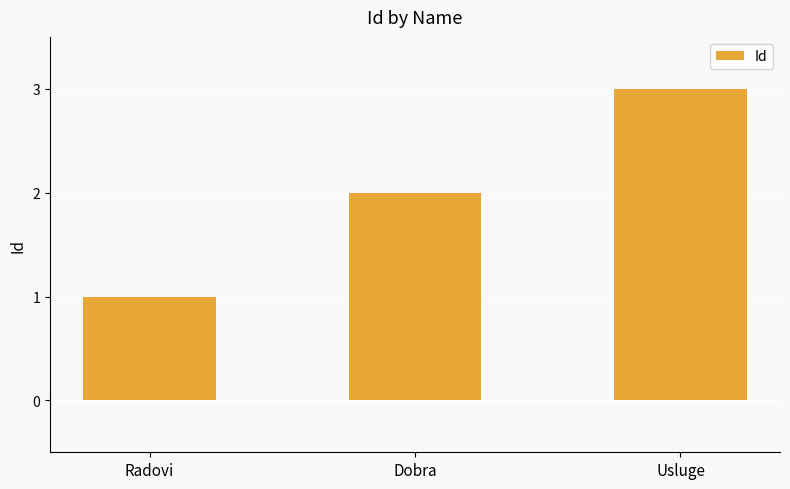

Count the values in the range 1 to 3.

3